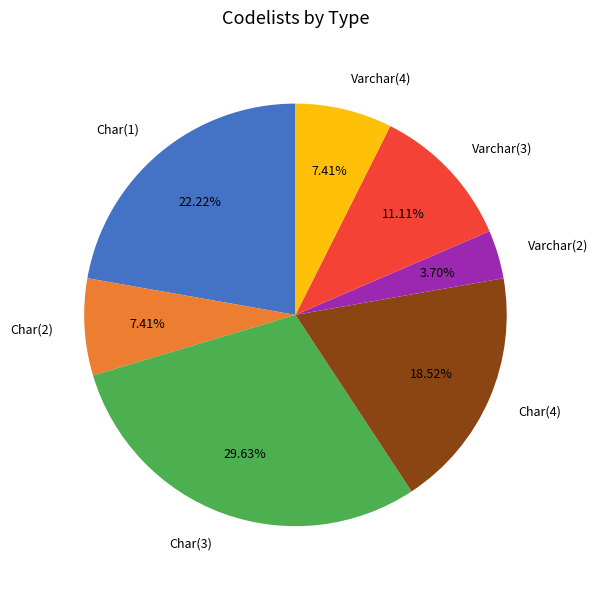

Which category has the biggest portion of the pie?

Char(3)